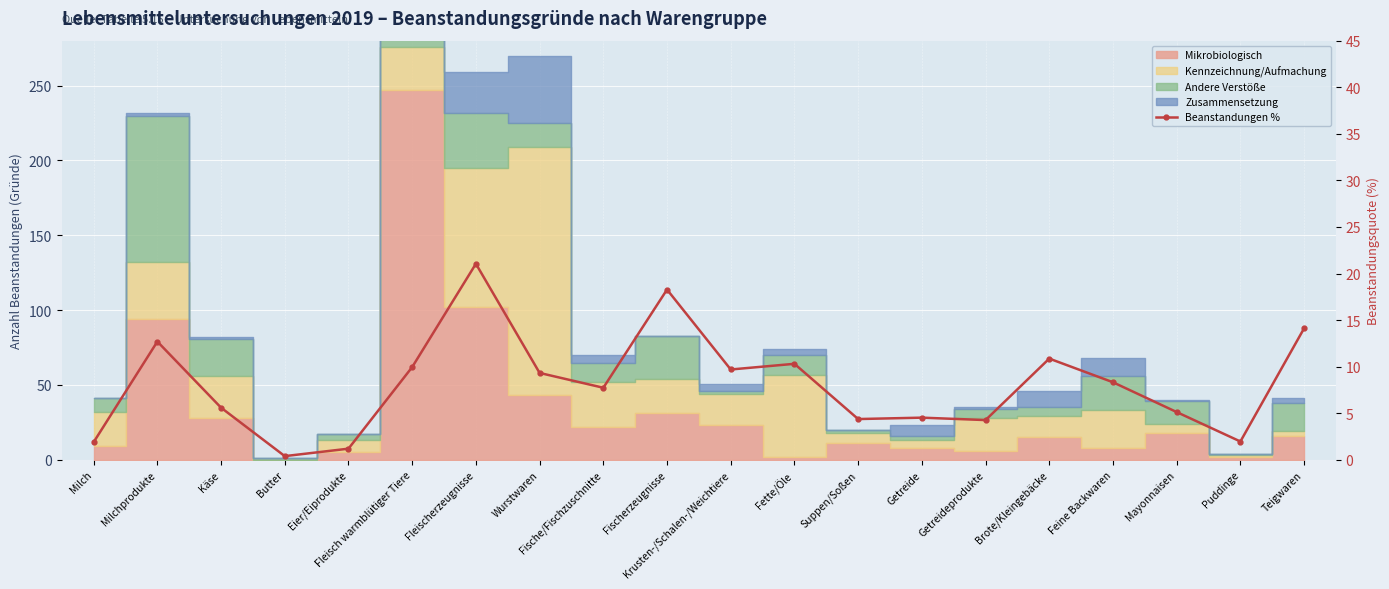

What is the difference between the maximum and second lowest values?

19.9